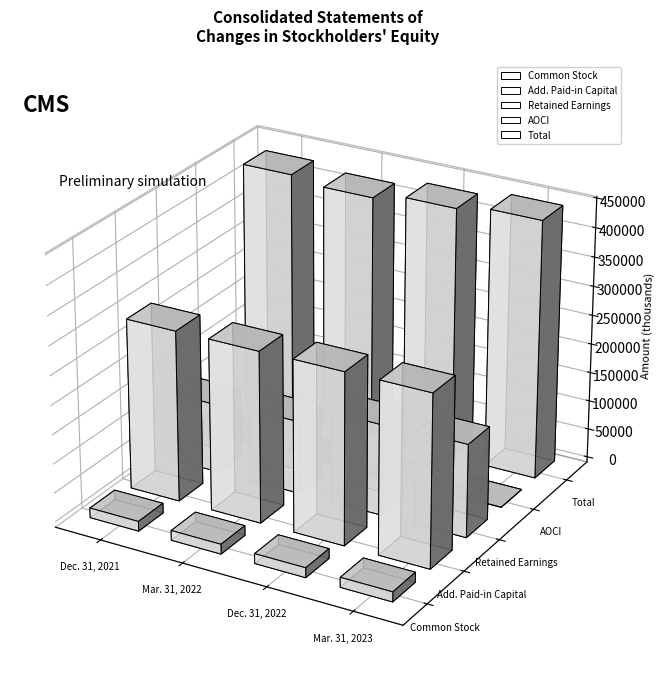

Reading right to left, what are all the values shown in this chart?

Common Stock: Mar. 31, 2023=17004	Dec. 31, 2022=16901	Mar. 31, 2022=16893	Dec. 31, 2021=16803
Add. Paid-in Capital: Mar. 31, 2023=294930	Dec. 31, 2022=294330	Mar. 31, 2022=293376	Dec. 31, 2021=292937
Retained Earnings: Mar. 31, 2023=160085	Dec. 31, 2022=156545	Mar. 31, 2022=125329	Dec. 31, 2021=118247
AOCI: Mar. 31, 2023=-28620	Dec. 31, 2022=-35324	Mar. 31, 2022=-15556	Dec. 31, 2021=1443
Total: Mar. 31, 2023=443399	Dec. 31, 2022=432452	Mar. 31, 2022=420042	Dec. 31, 2021=429430